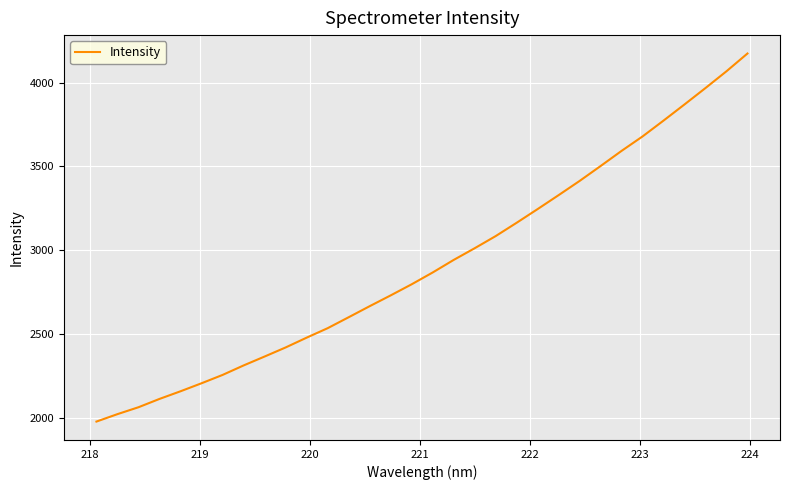

What is the smallest value displayed?

1978.1